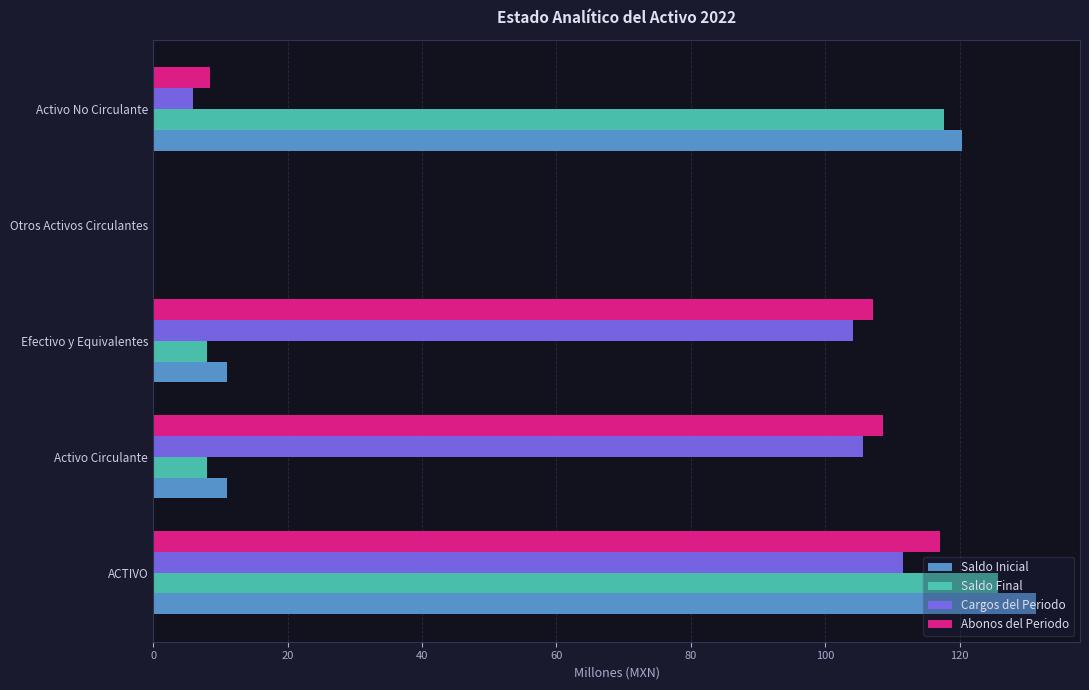

How many series are shown in this chart?

4